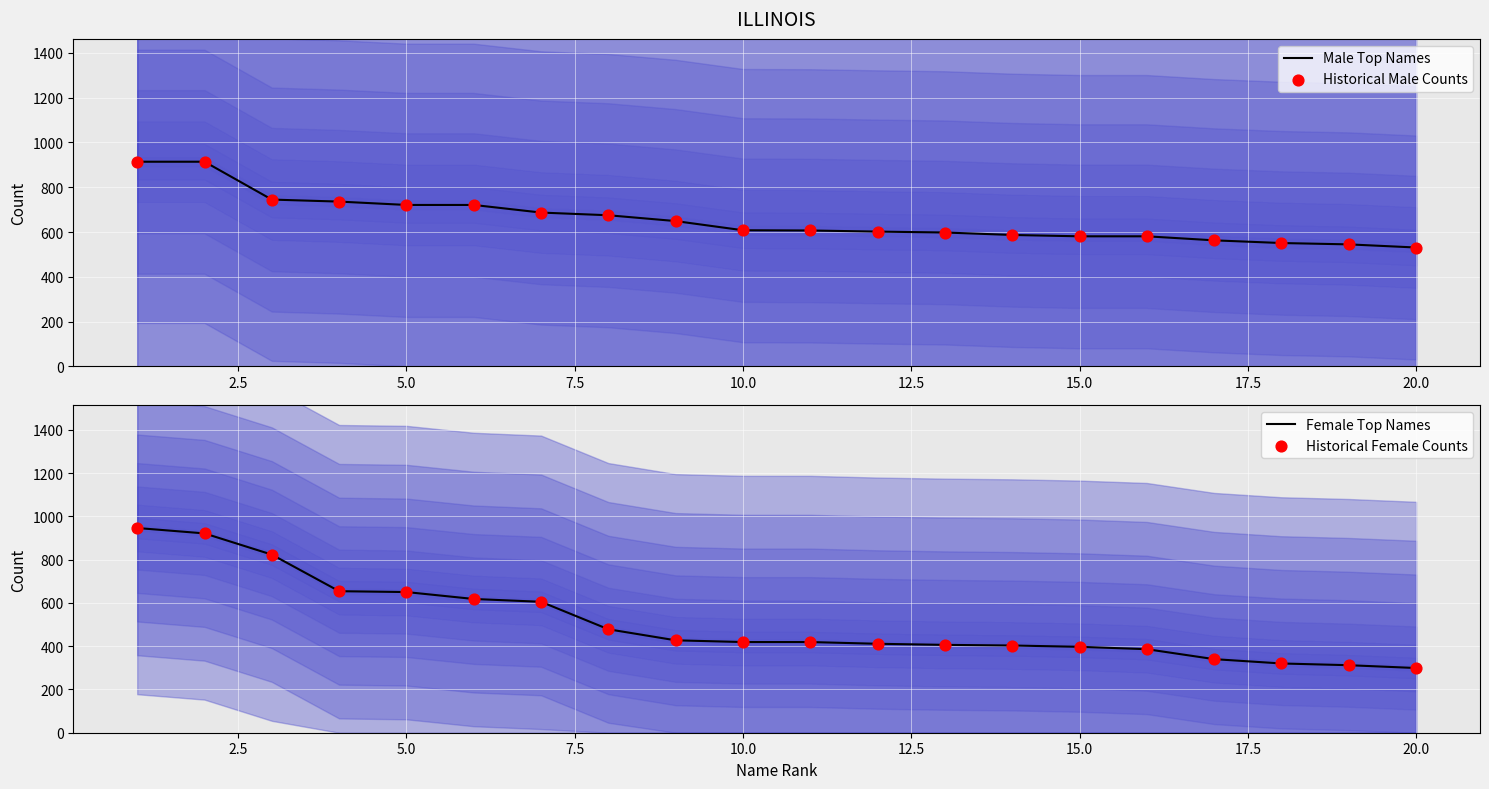

What is the total value across all series at 7.5?

2780